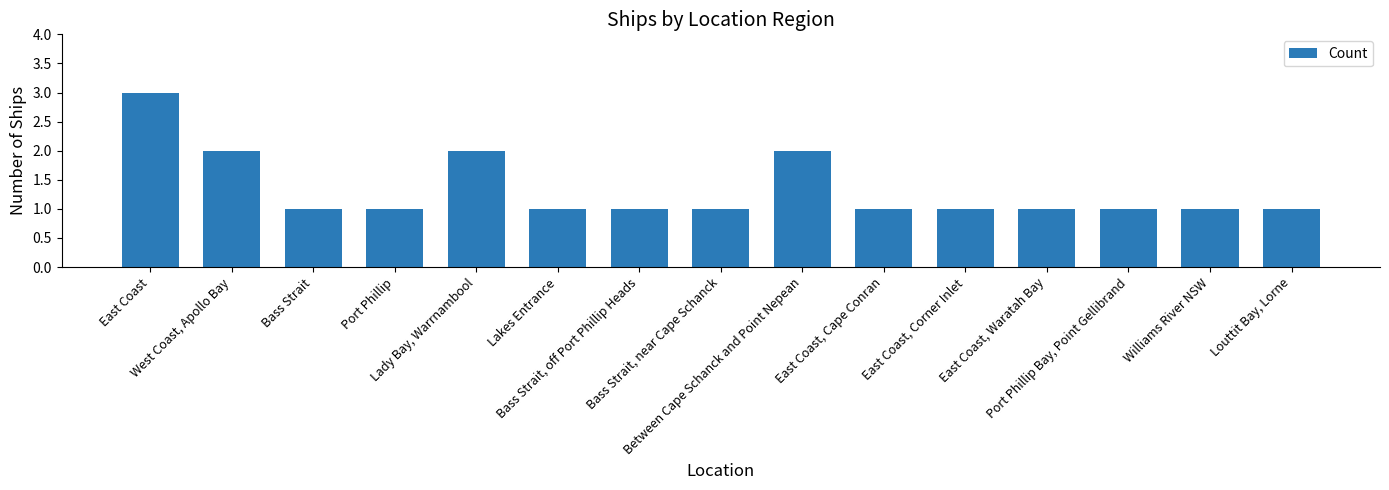

What is the value of the 7th bar from the left?

1